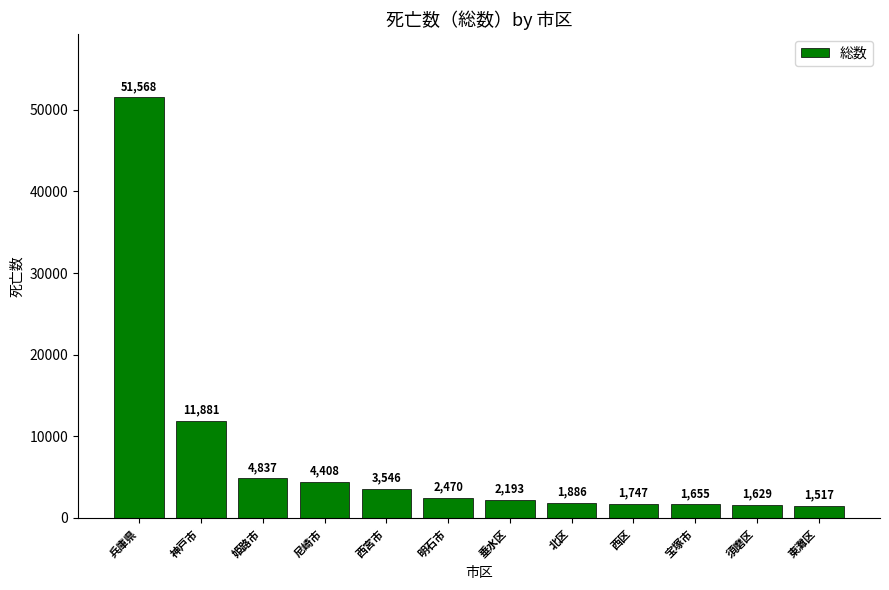

What is the sum of all values?

89337